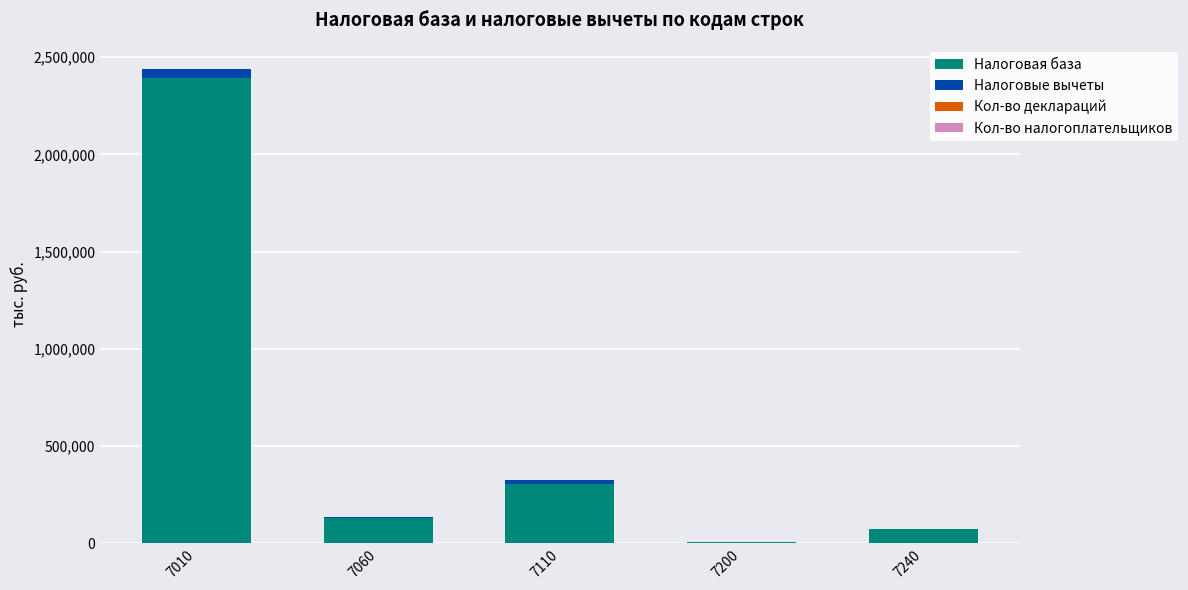

At which category is the sum across all series the highest?

7010